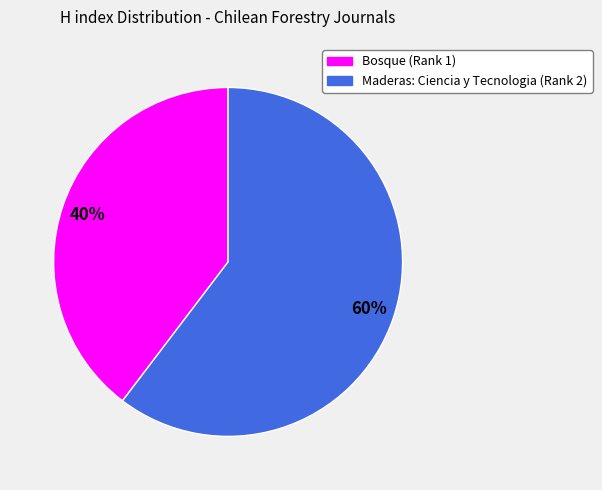

To the nearest percent, what portion does Maderas: Ciencia y Tecnologia (Rank 2) represent?

60%